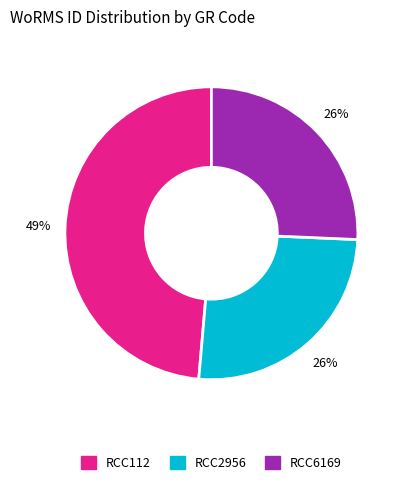

Approximately how many times larger is the value at RCC112 compared to RCC2956?

1.9